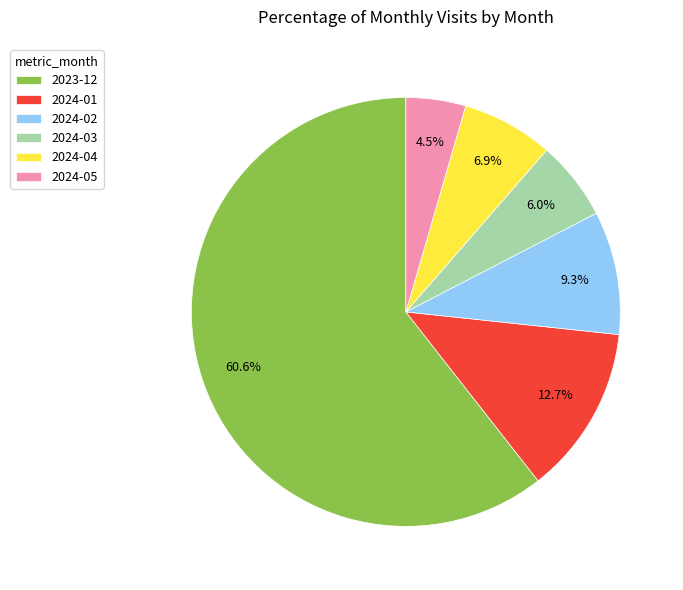

True or false: 2024-04 accounts for 1% of the total.

False